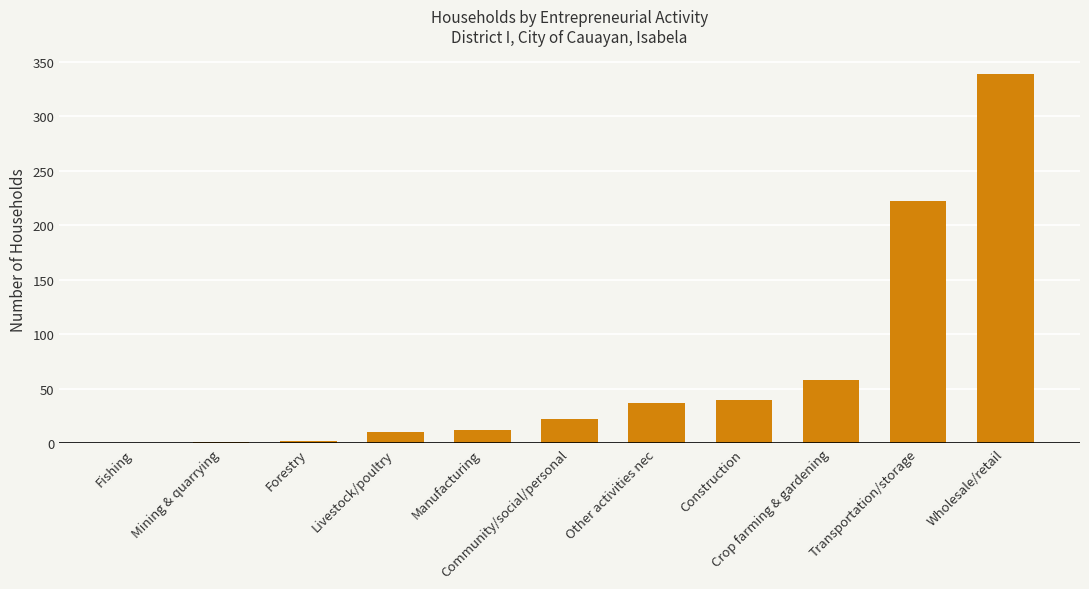

What is the maximum value shown in the chart?

339